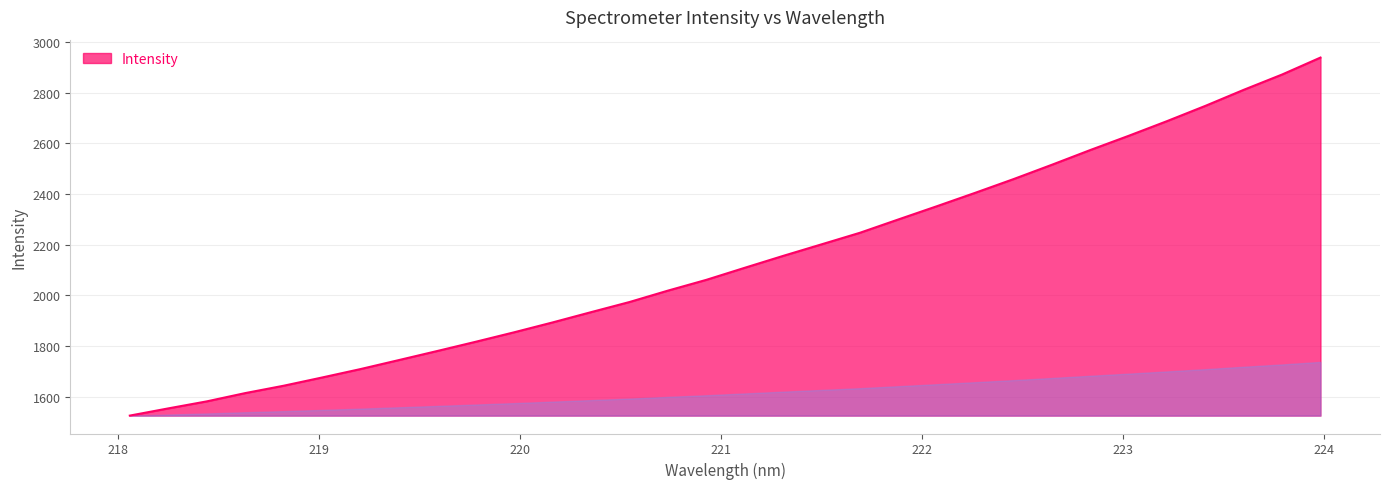

Count the number of categories in the chart.

32